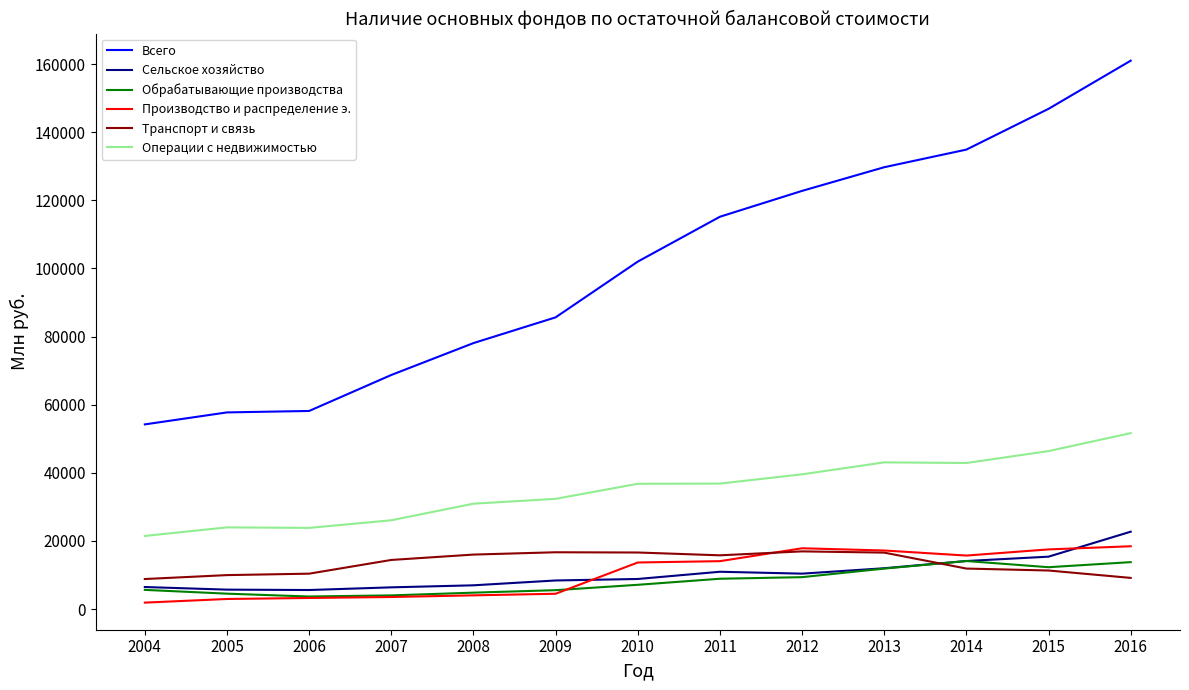

What is the total value across all series at 2014?

233577